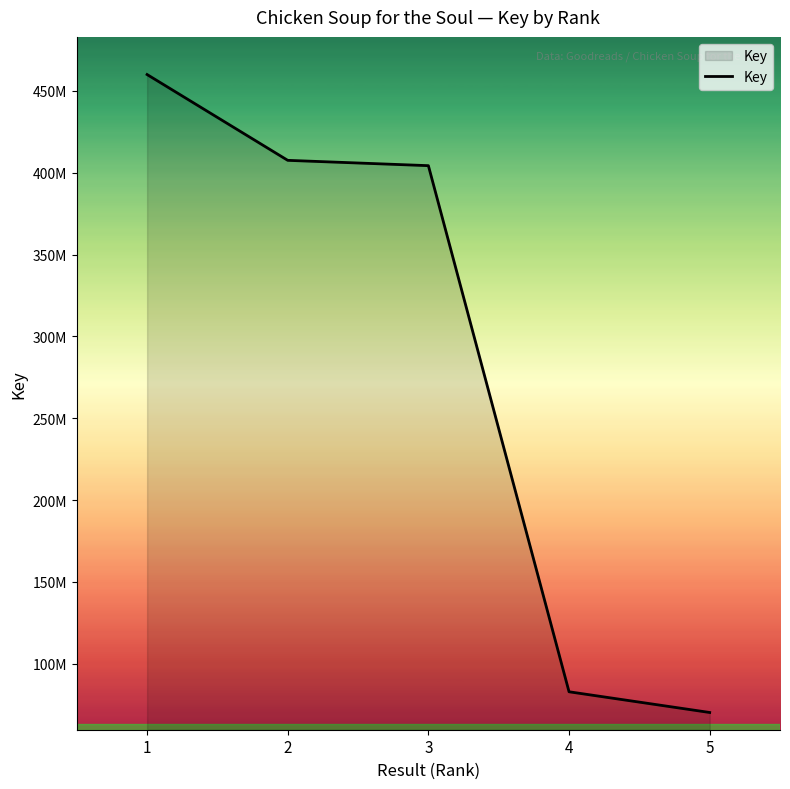

Where does the data first go above 404279715?

1